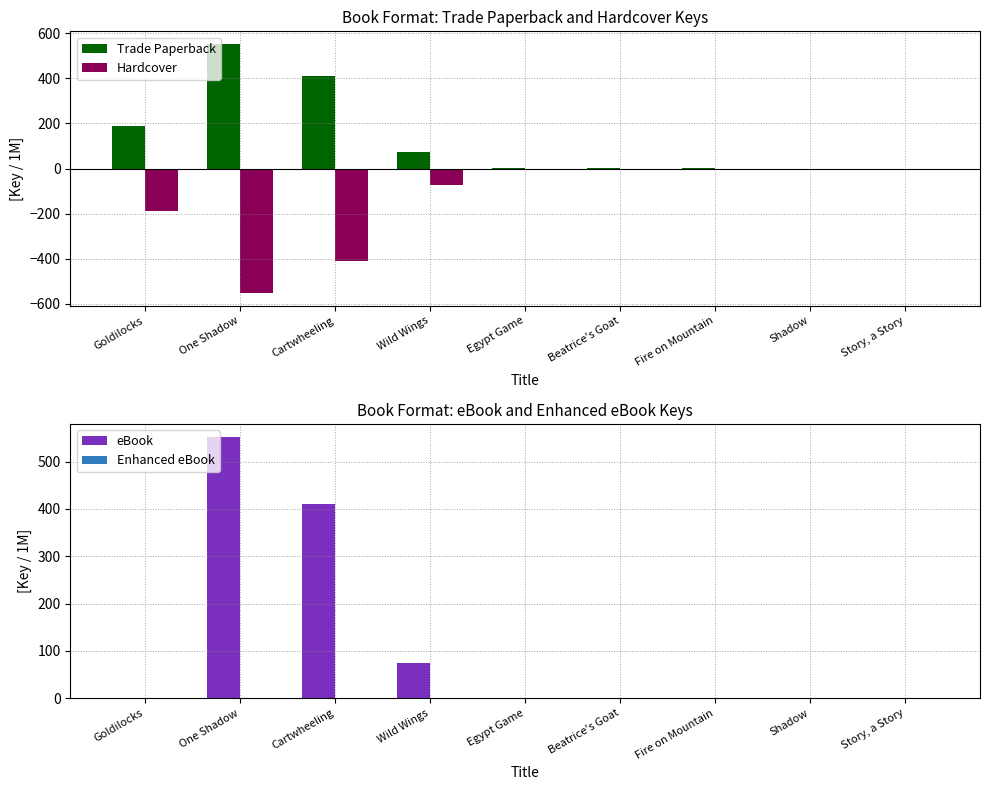

Rank the categories by Trade Paperback value from lowest to highest.

Story, a Story, Shadow, Fire on Mountain, Egypt Game, Beatrice's Goat, Wild Wings, Goldilocks, Cartwheeling, One Shadow